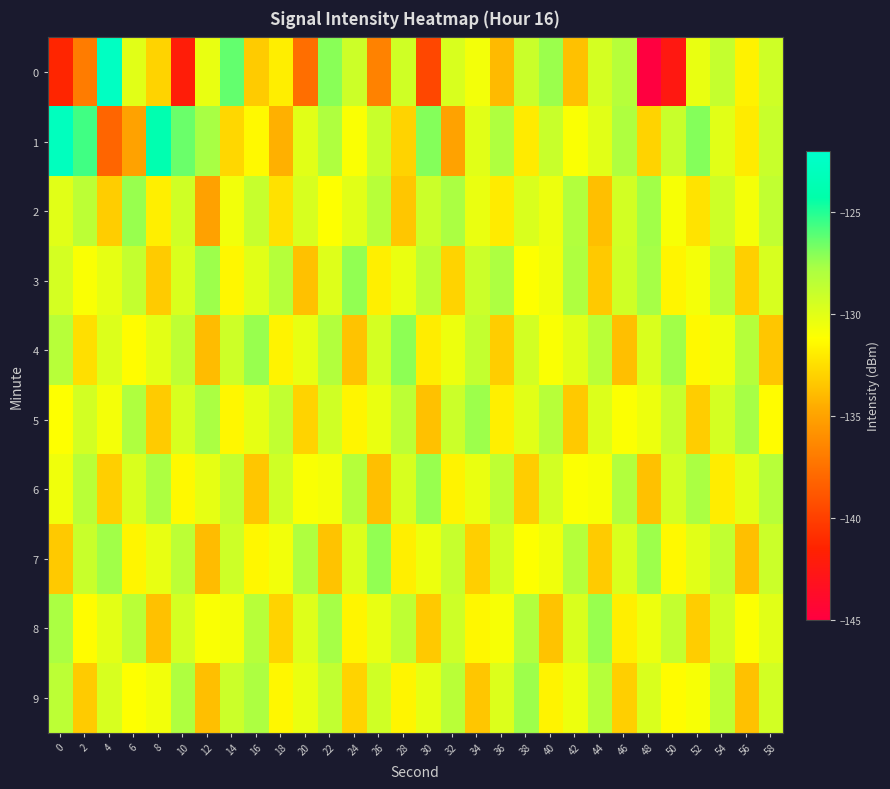

What is the difference between the highest and lowest values at 26?

9.4